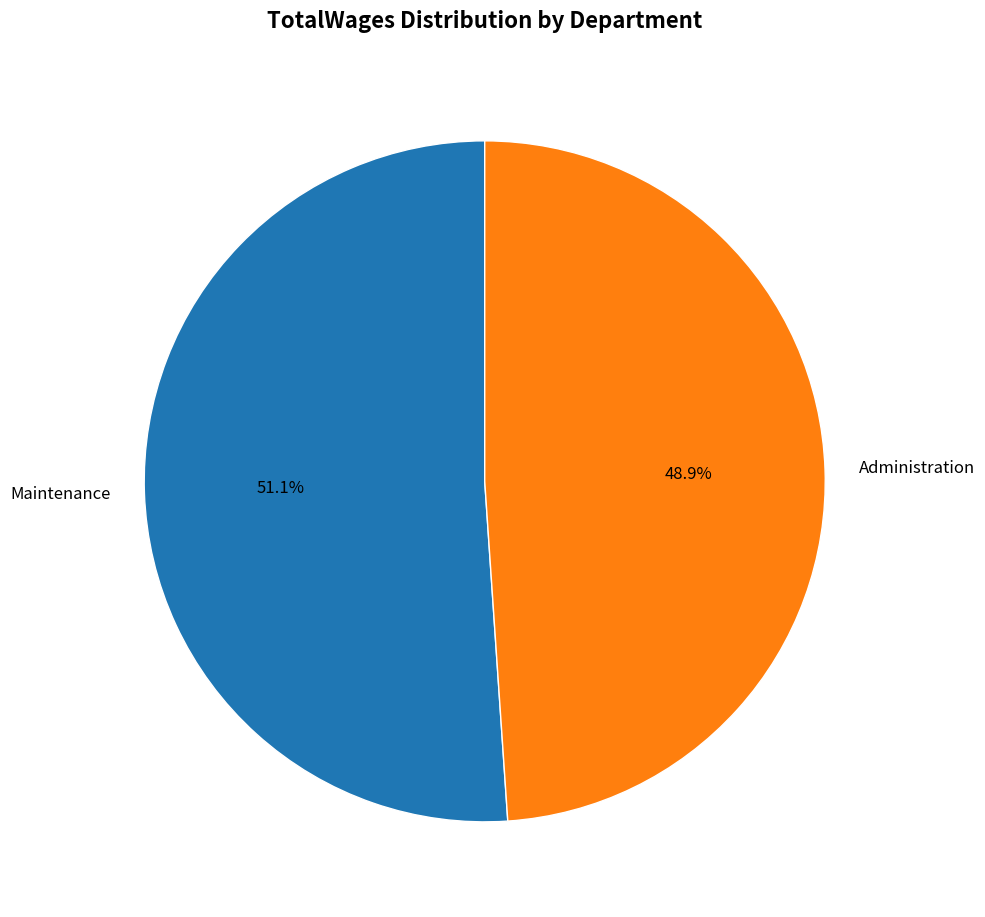

Rank the categories by value from lowest to highest.

Administration, Maintenance